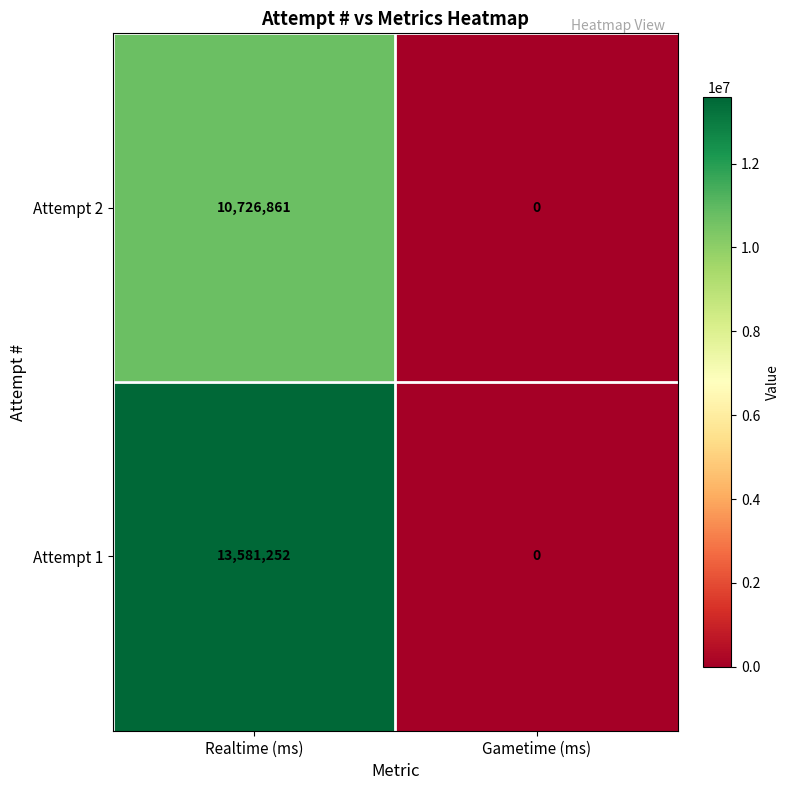

At which label is Attempt 2 closest to 5363430?

Gametime (ms)